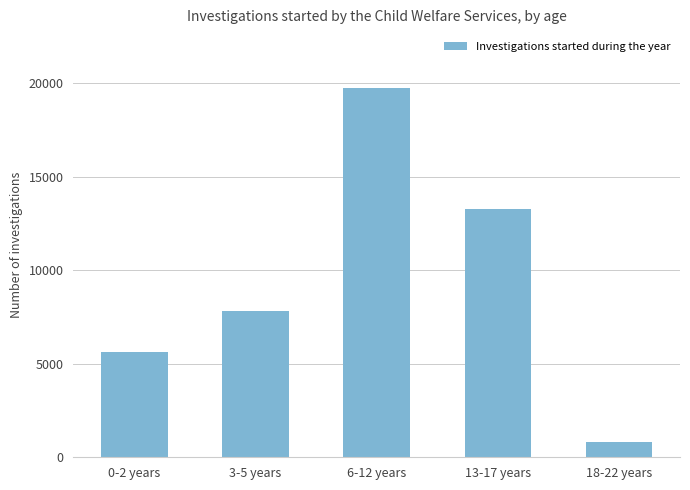

Reading right to left, transcribe all the data shown in this chart.

18-22 years=818	13-17 years=13268	6-12 years=19772	3-5 years=7811	0-2 years=5610